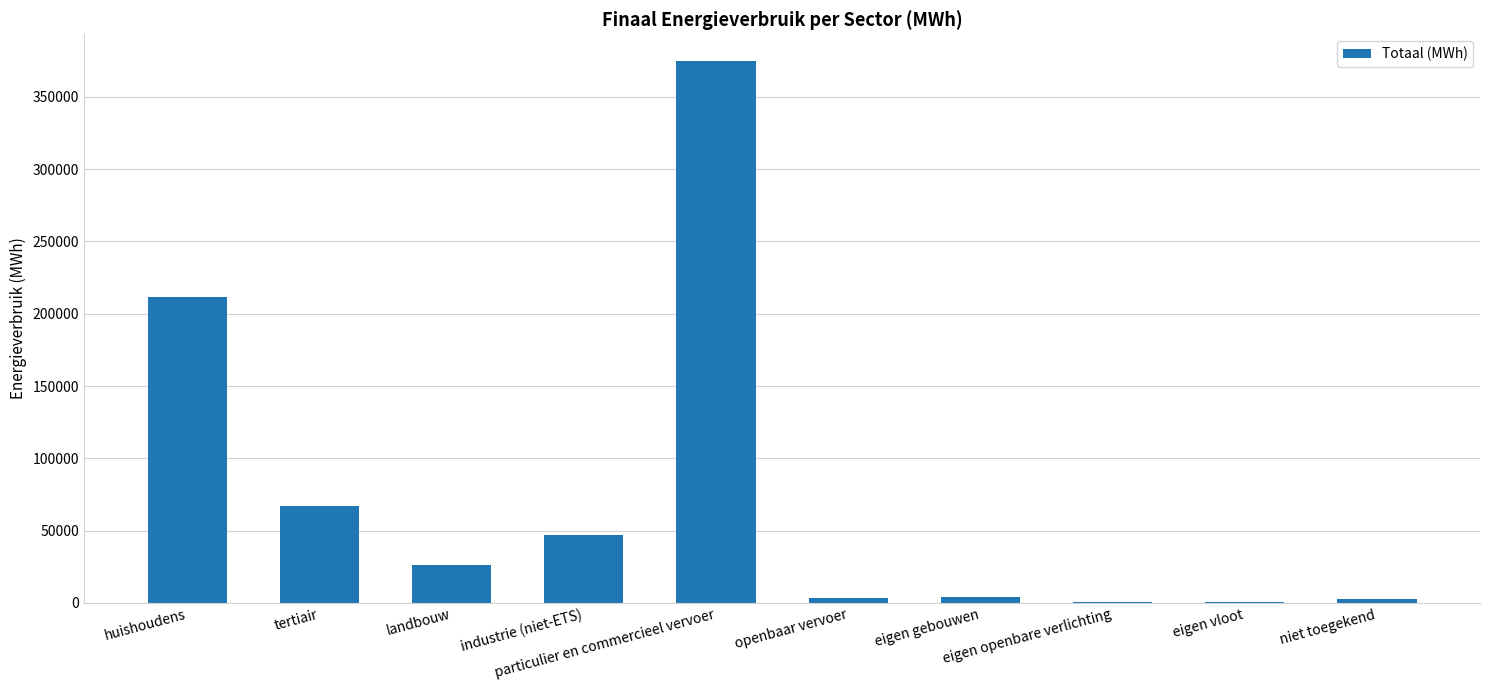

What is the greatest value displayed?

374554.9